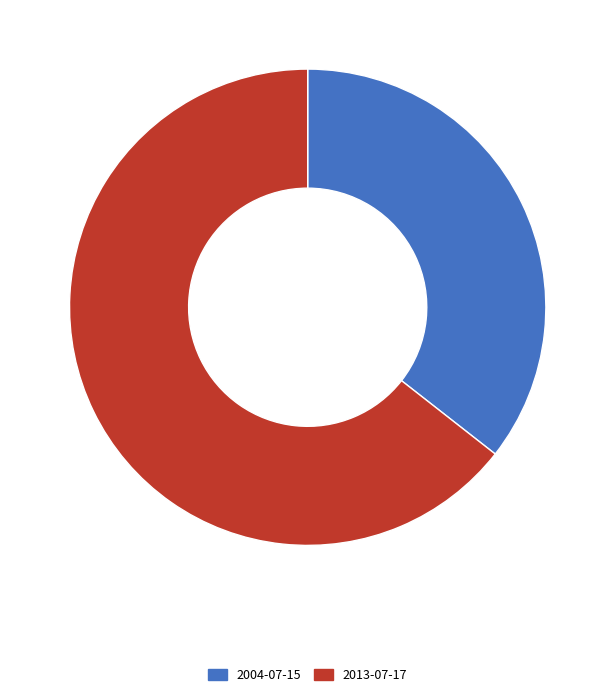

Which category has the smallest portion of the pie?

2004-07-15